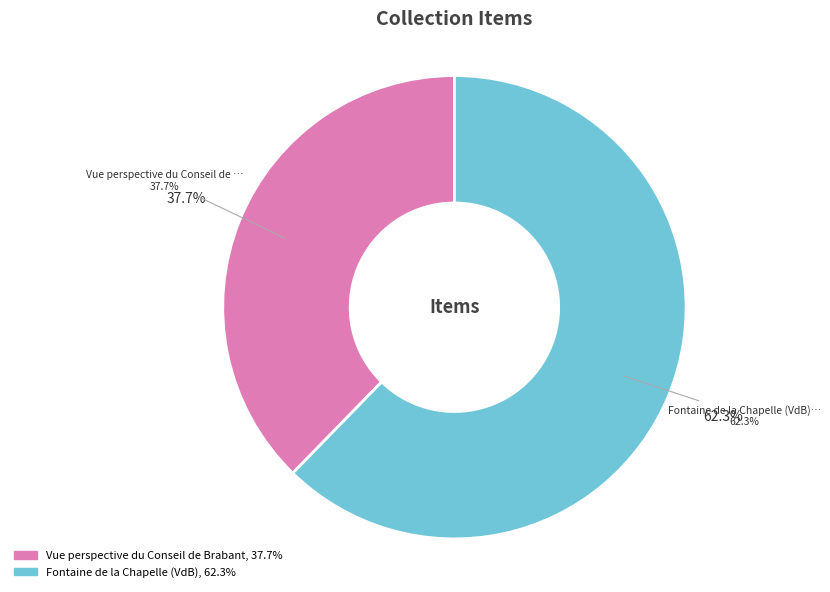

To the nearest percent, what is the combined percentage of Vue perspective du Conseil de Brabant and Fontaine de la Chapelle (VdB)?

100%